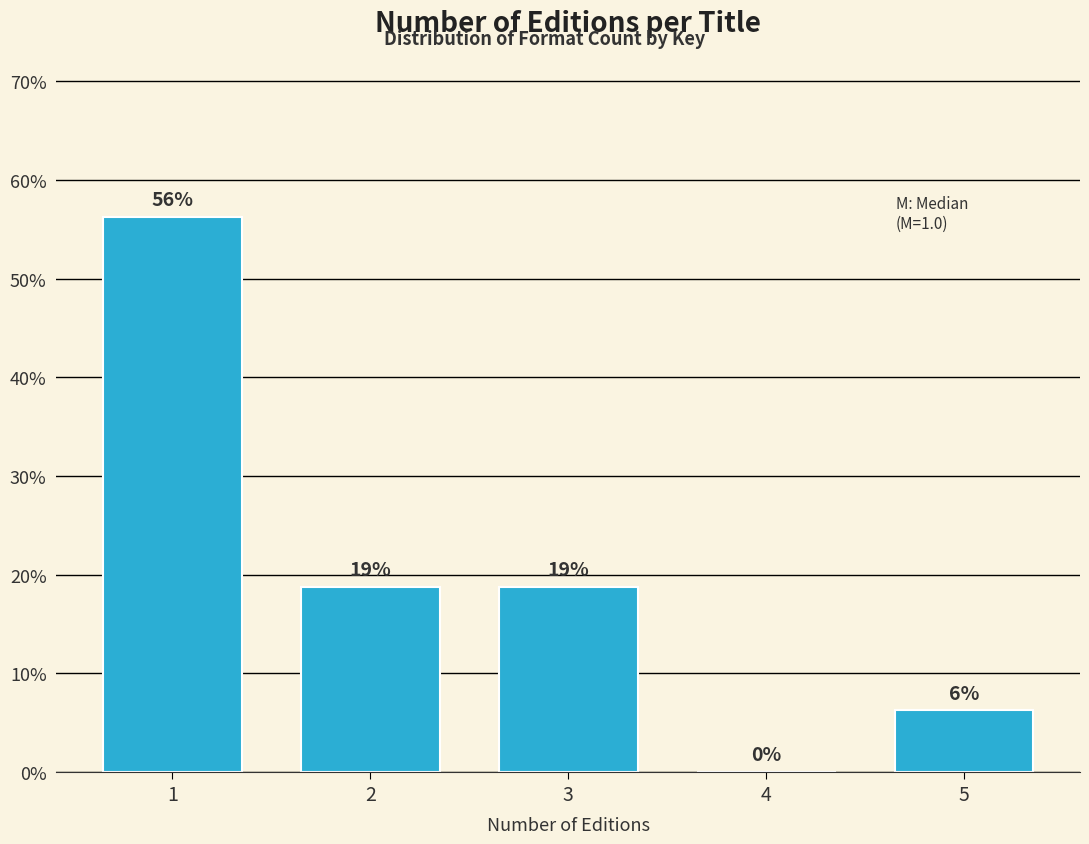

Are the bars horizontal?

No